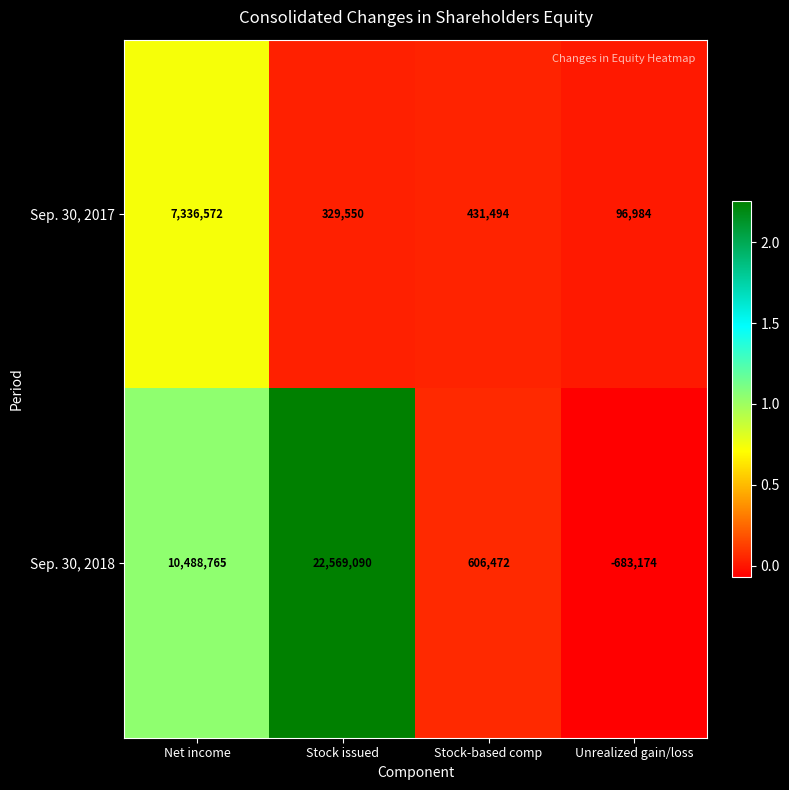

What is the maximum value shown in the chart?

22569090